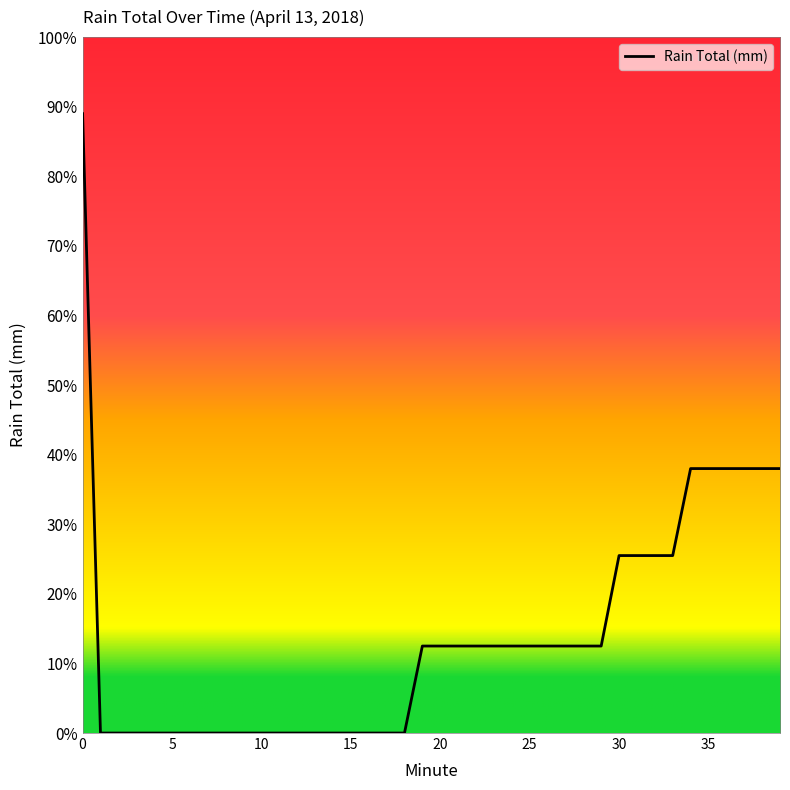

Reading left to right, what are all the values shown in this chart?

0=1.8	1=0.0	2=0.0	3=0.0	4=0.0	5=0.0	6=0.0	7=0.0	8=0.0	9=0.0	10=0.0	11=0.0	12=0.0	13=0.0	14=0.0	15=0.0	16=0.0	17=0.0	18=0.0	19=0.2	20=0.2	21=0.2	22=0.2	23=0.2	24=0.2	25=0.2	26=0.2	27=0.2	28=0.2	29=0.2	30=0.5	31=0.5	32=0.5	33=0.5	34=0.8	35=0.8	36=0.8	37=0.8	38=0.8	39=0.8